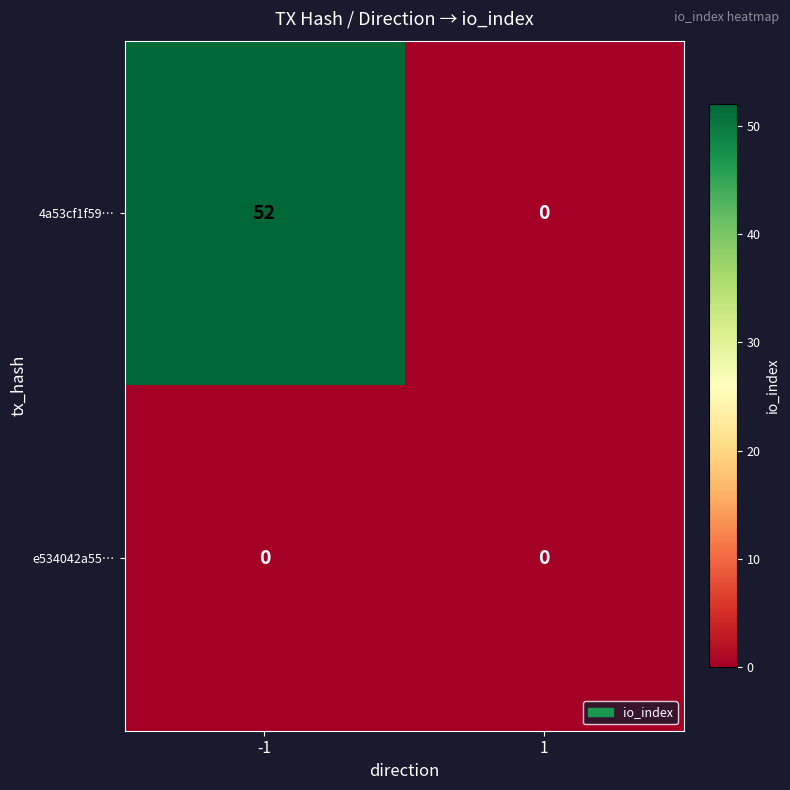

Read the 4a53cf1f59… value at -1.

52